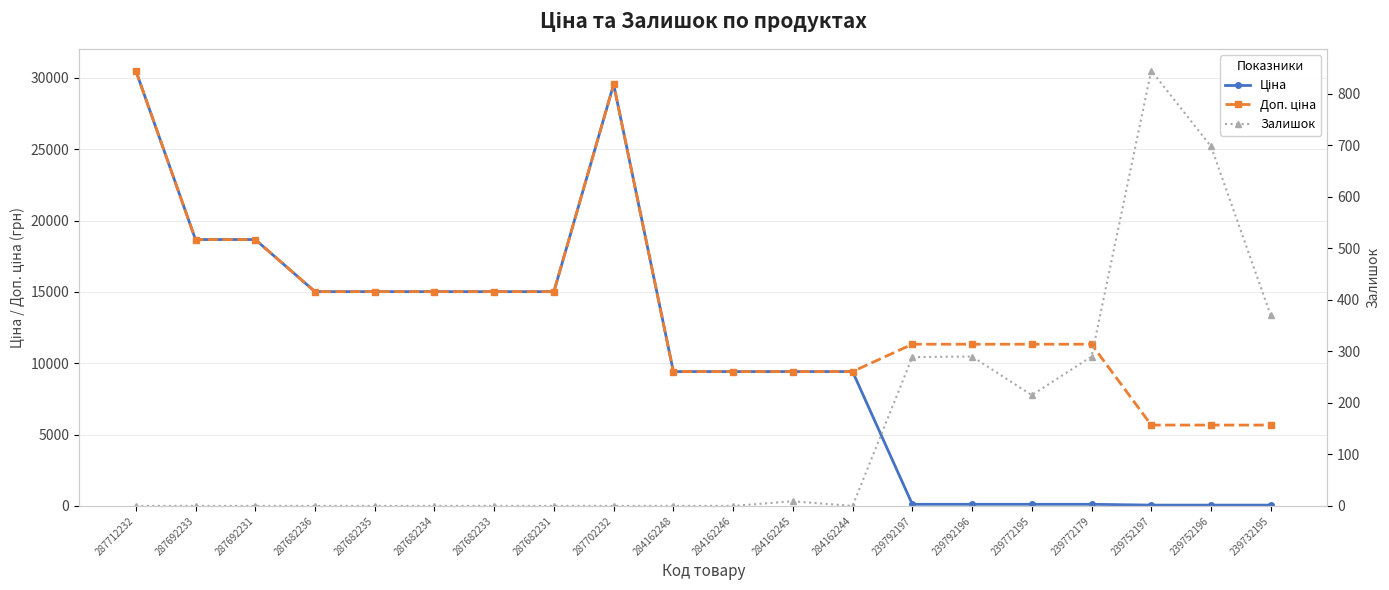

Read the Ціна value at 239772179.

113.3